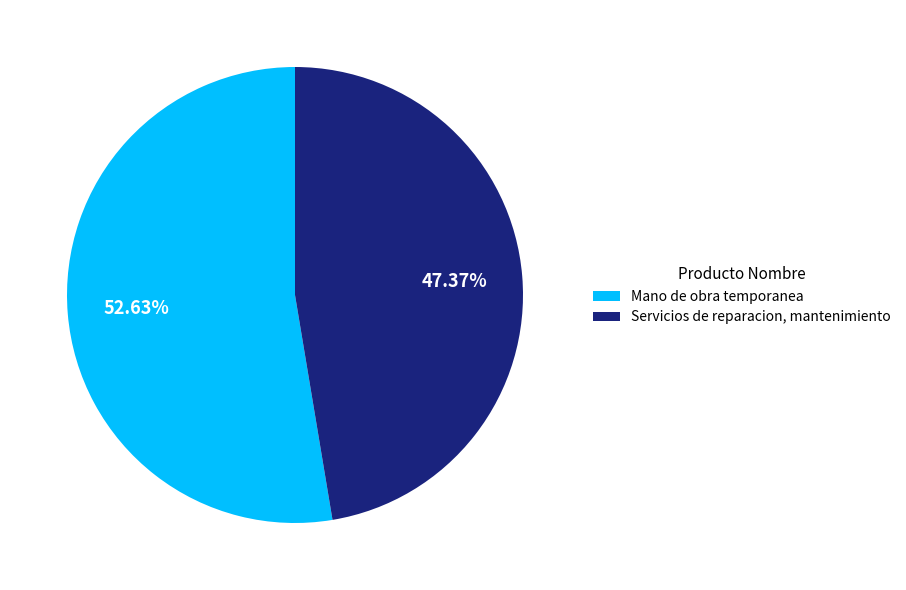

Count the number of slices in the pie.

2